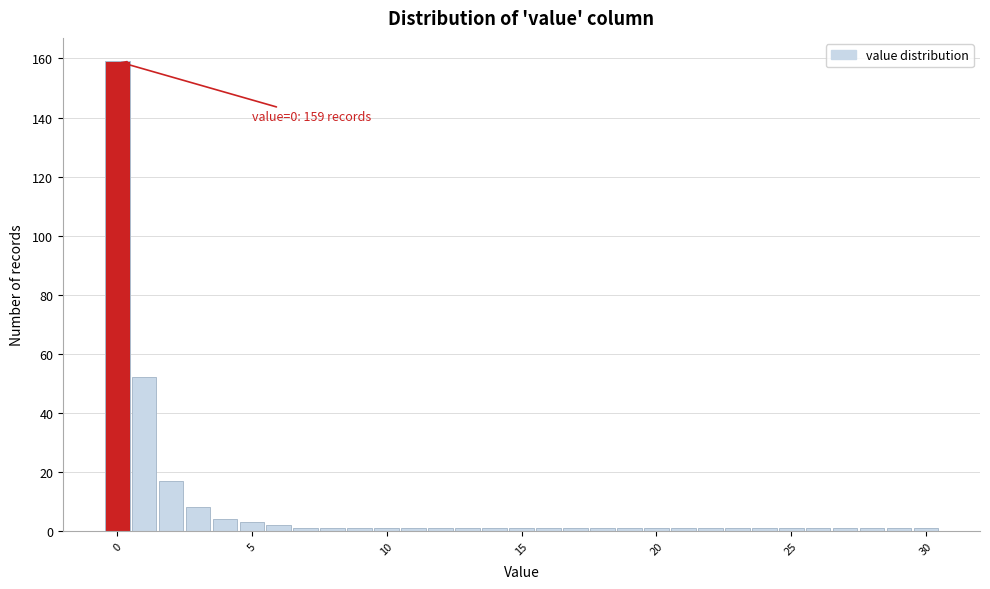

Around what value on the x-axis is the tallest bar? Give the approximate position of its centre, as read against the axis.

0.0